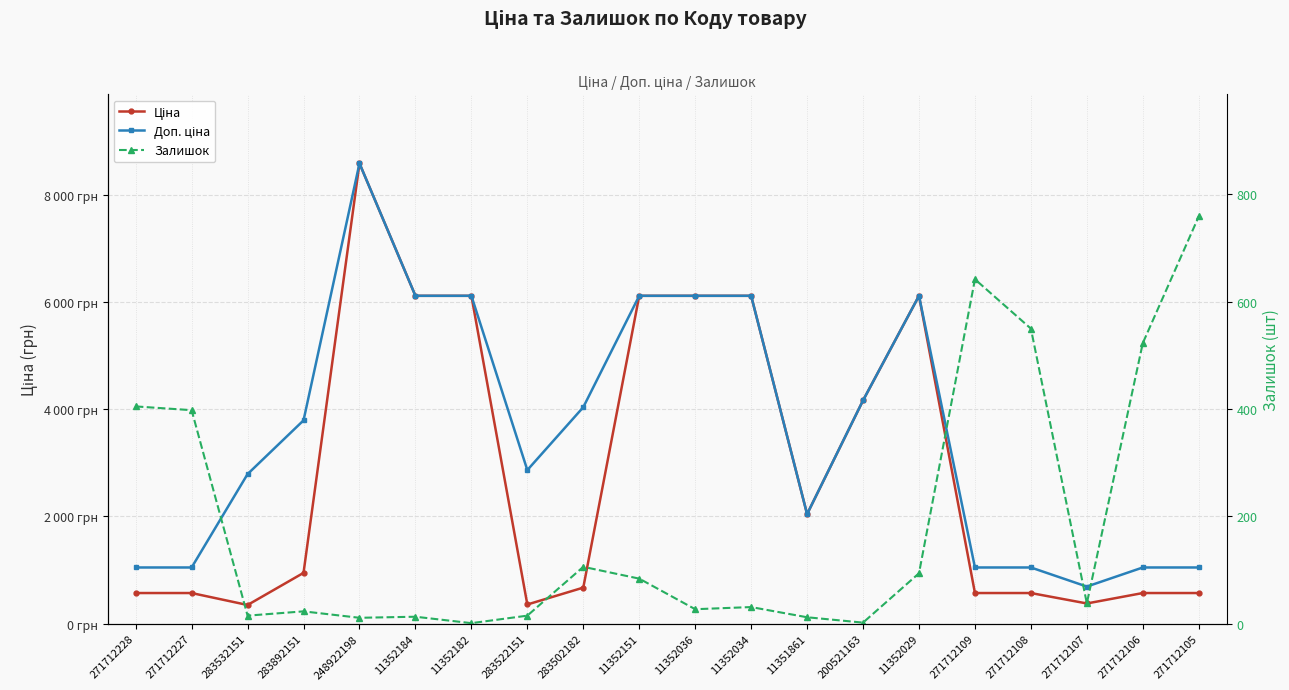

True or false: Залишок and Доп. ціна intersect in this chart.

False